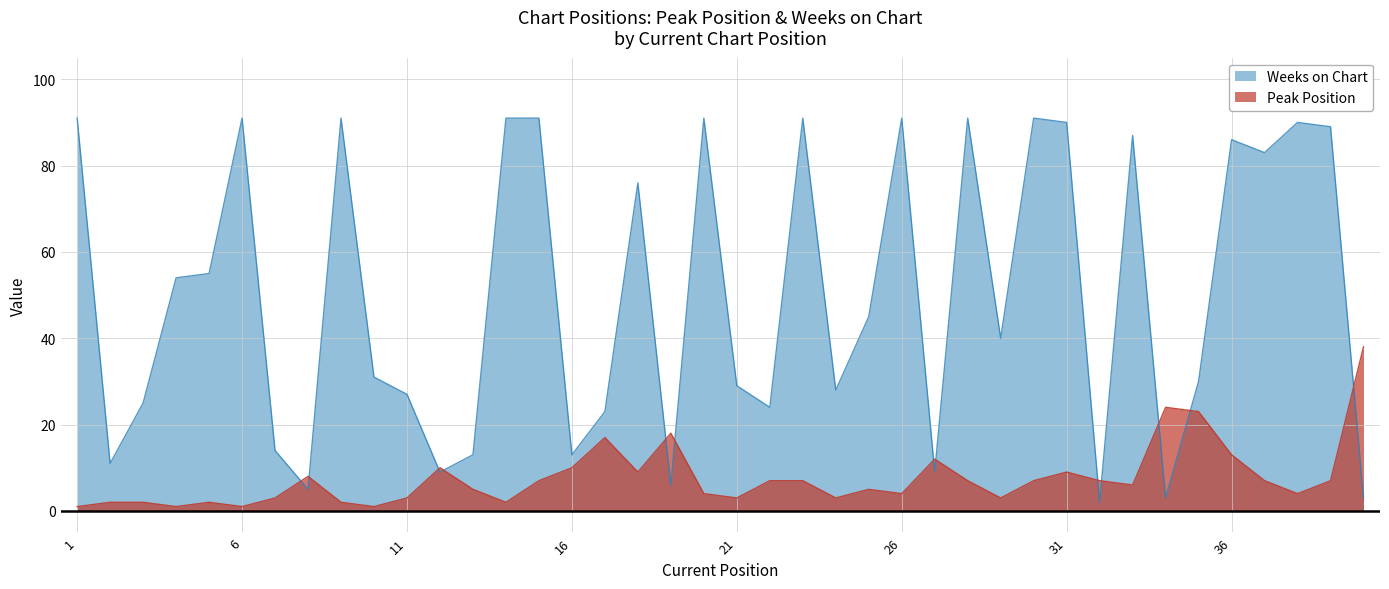

Is the value of Peak Position at 6 greater than the value of Weeks on Chart at 10?

No